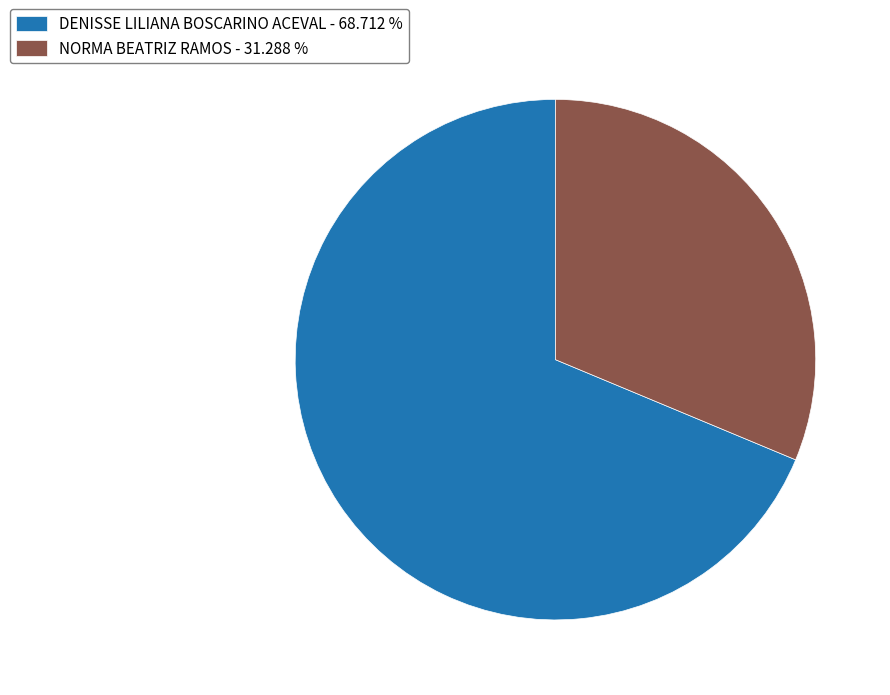

Rank the categories by value from lowest to highest.

NORMA BEATRIZ RAMOS, DENISSE LILIANA BOSCARINO ACEVAL